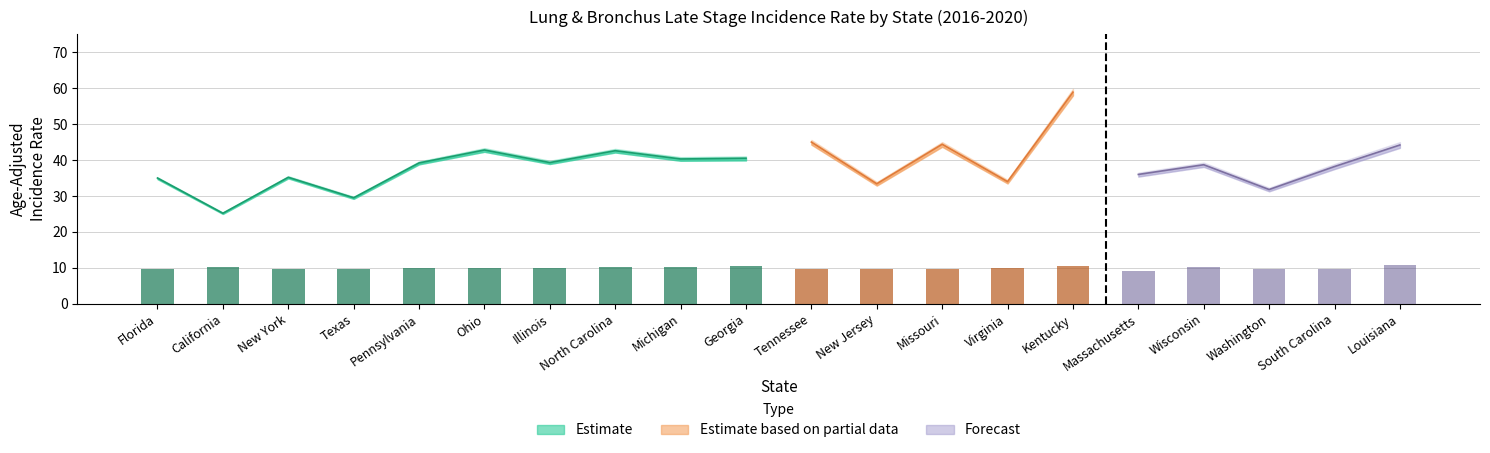

Rank the categories by Age-Adjusted Rate value from highest to lowest.

Kentucky, Tennessee, Missouri, Louisiana, Ohio, North Carolina, Georgia, Michigan, Illinois, Pennsylvania, Wisconsin, South Carolina, Massachusetts, New York, Florida, Virginia, New Jersey, Washington, Texas, California